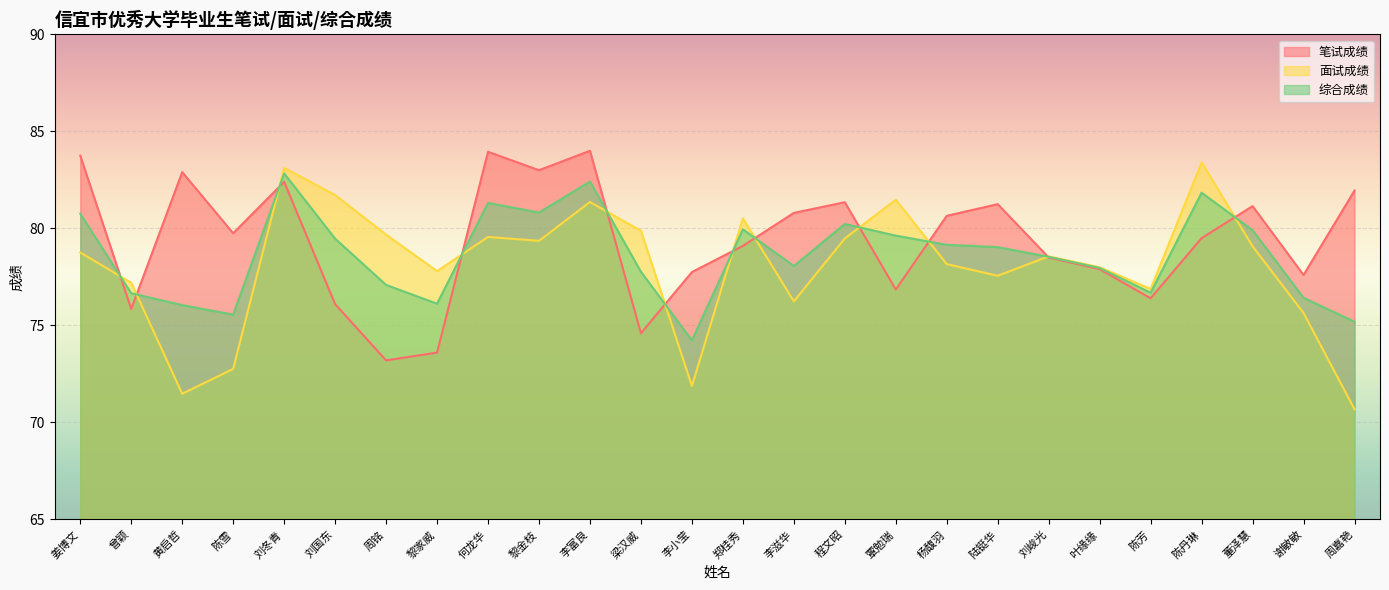

What is the sum of the 综合成绩 values at 叶缘缘 and 黎金枝?

158.8